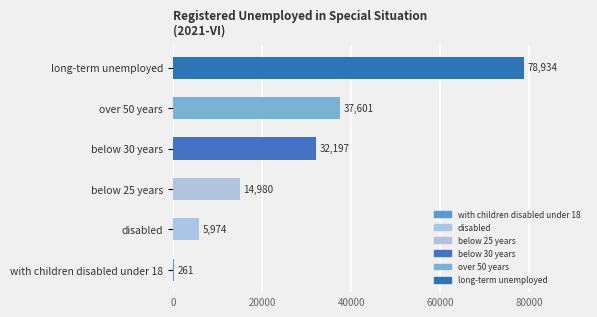

The value at over 50 years is 37601. True or false?

True